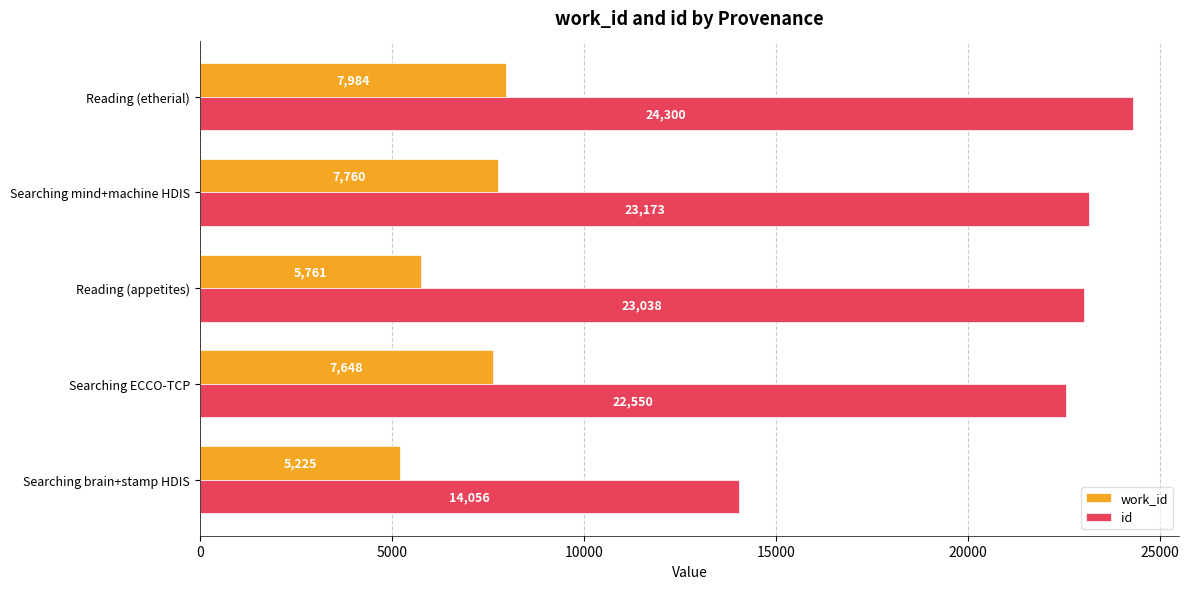

Between Searching ECCO-TCP and Searching mind+machine HDIS, which series saw the biggest shift?

id